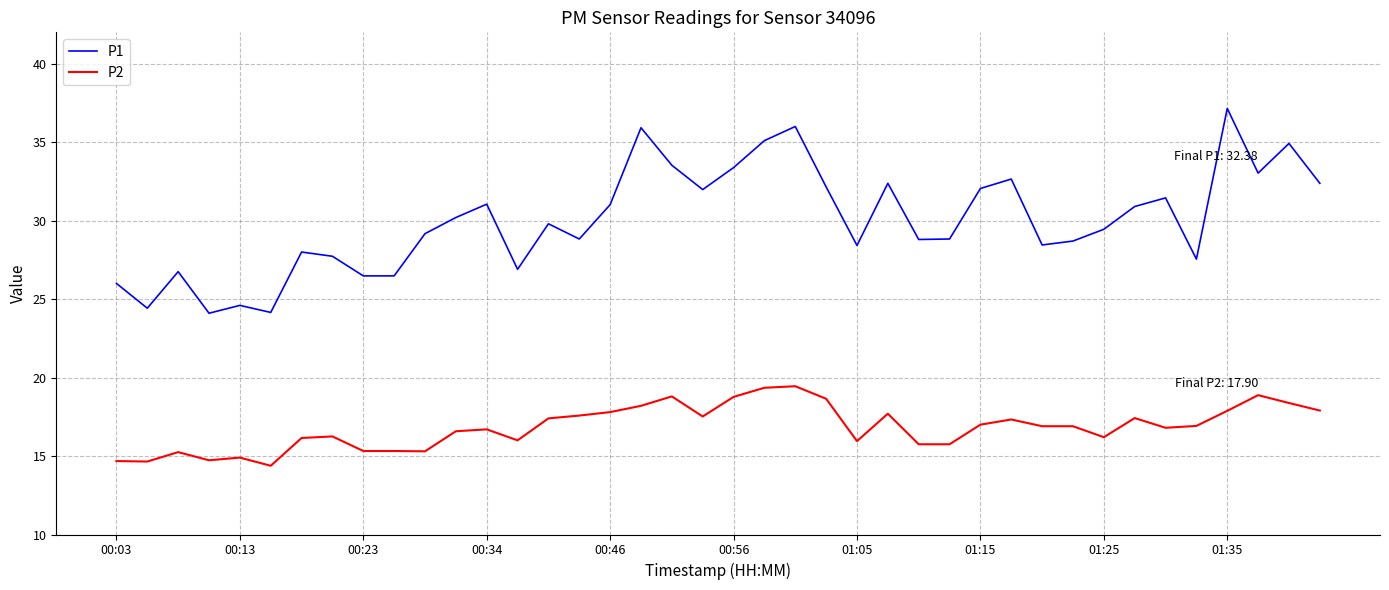

What is the smallest value displayed?

14.4